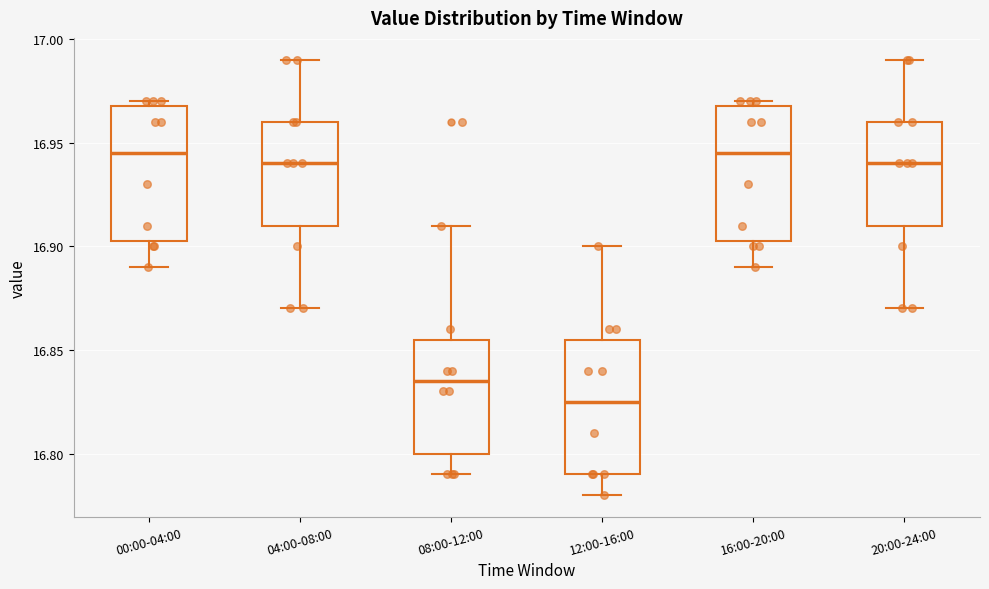

Where does the upper whisker of the box for 20:00-24:00 end on the y-axis? The values are not printed on the chart, so give them approximately, as read against the axis.

16.990